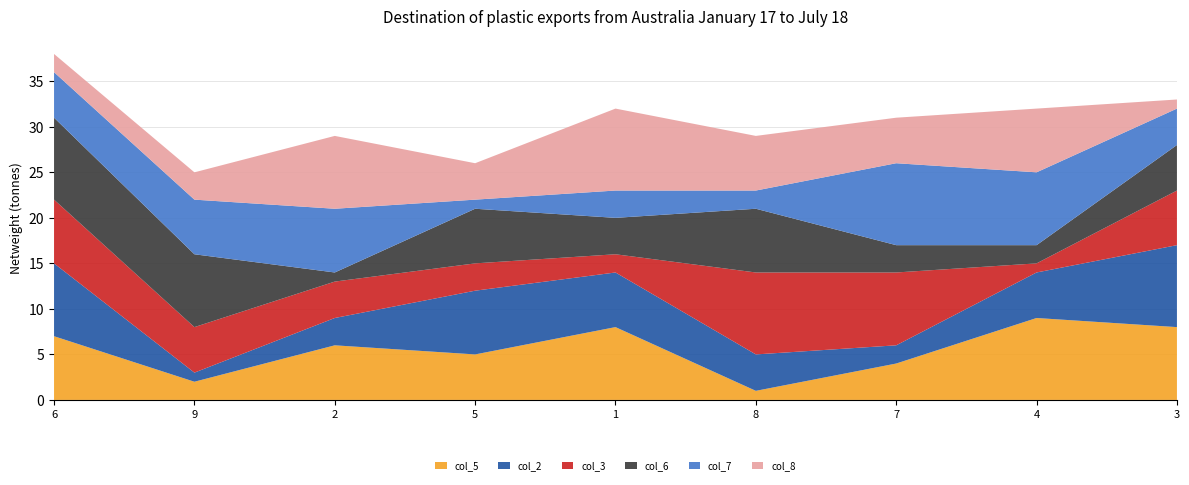

Reading left to right, transcribe all the data shown in this chart.

col_5: 6=7	9=2	2=6	5=5	1=8	8=1	7=4	4=9	3=8
col_2: 6=8	9=1	2=3	5=7	1=6	8=4	7=2	4=5	3=9
col_3: 6=7	9=5	2=4	5=3	1=2	8=9	7=8	4=1	3=6
col_6: 6=9	9=8	2=1	5=6	1=4	8=7	7=3	4=2	3=5
col_7: 6=5	9=6	2=7	5=1	1=3	8=2	7=9	4=8	3=4
col_8: 6=2	9=3	2=8	5=4	1=9	8=6	7=5	4=7	3=1